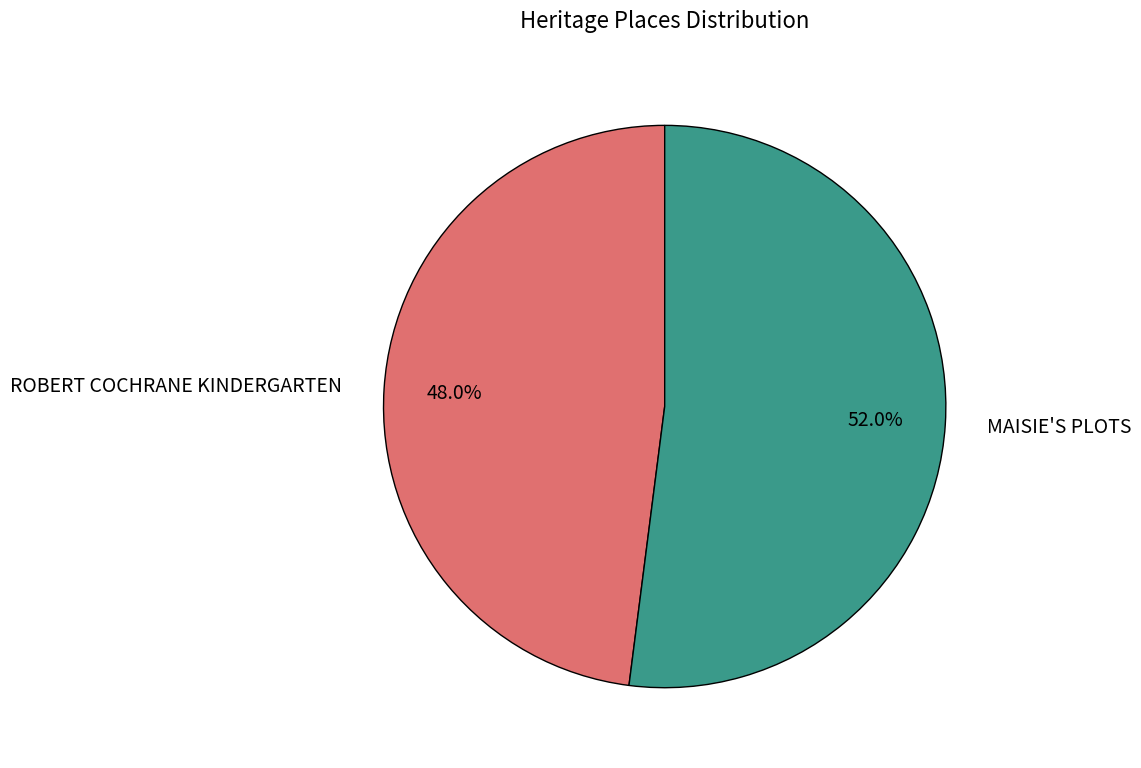

To the nearest percent, what is the average slice percentage?

50%